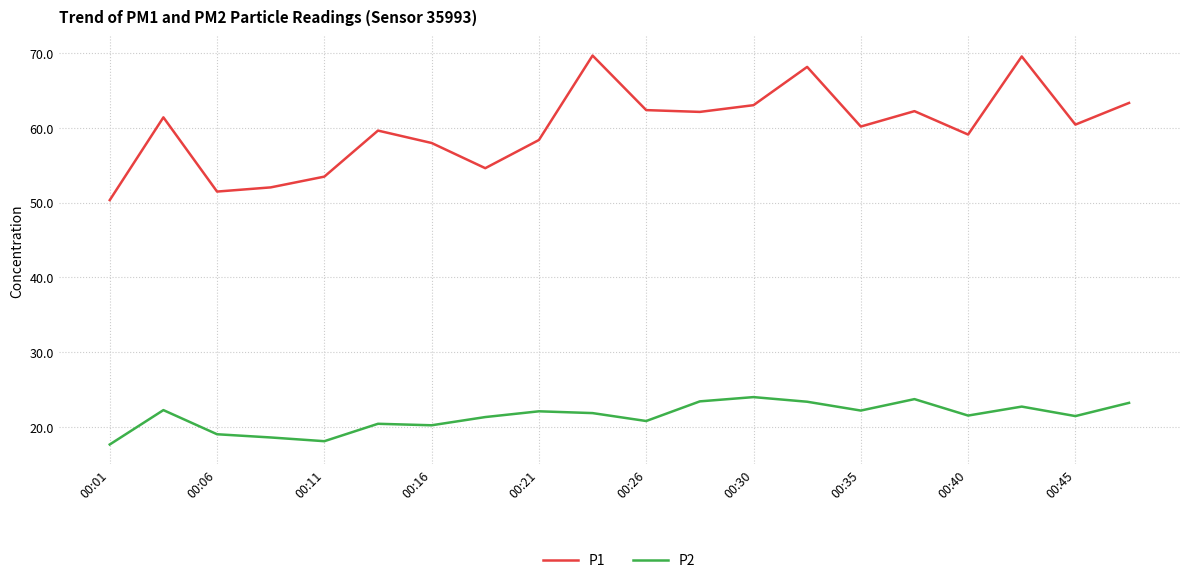

How many distinct data groups are displayed?

2